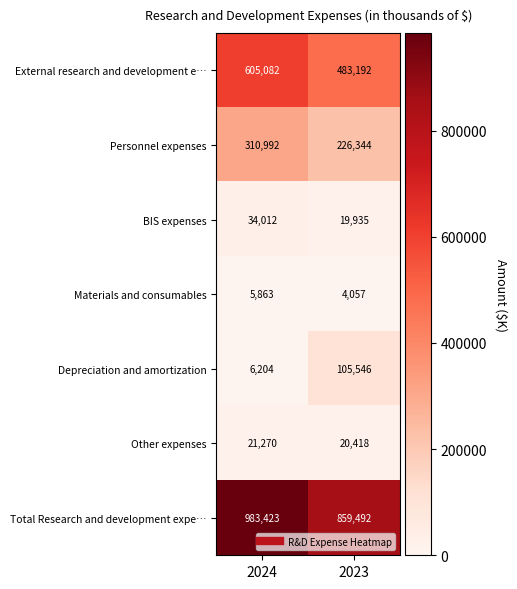

Reading right to left, extract all data points from this chart.

External research and development e…: 483192	605082
Personnel expenses: 226344	310992
BIS expenses: 19935	34012
Materials and consumables: 4057	5863
Depreciation and amortization: 105546	6204
Other expenses: 20418	21270
Total Research and development expe…: 859492	983423